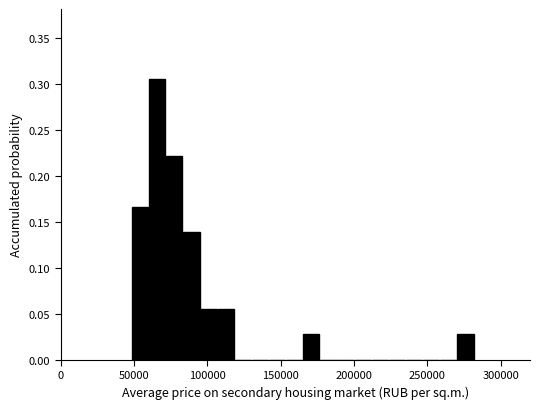

Around what value on the x-axis is the tallest bar? Give the approximate position of its centre, as read against the axis.

65000